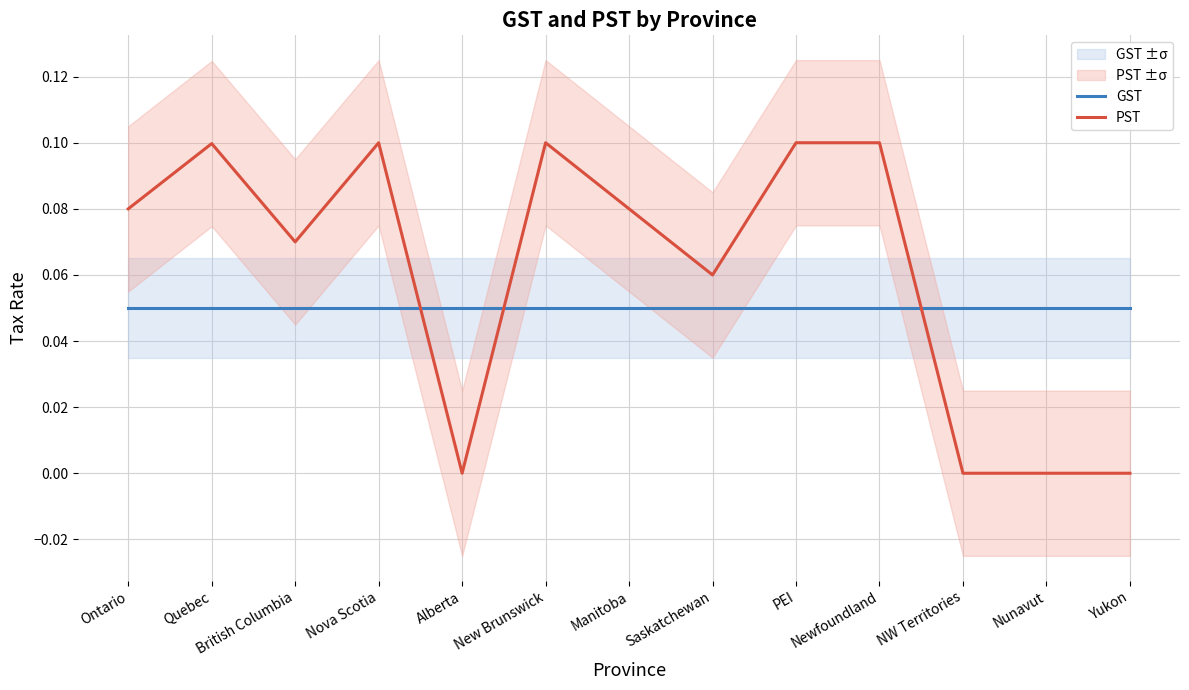

Where is the first local maximum for PST?

Quebec